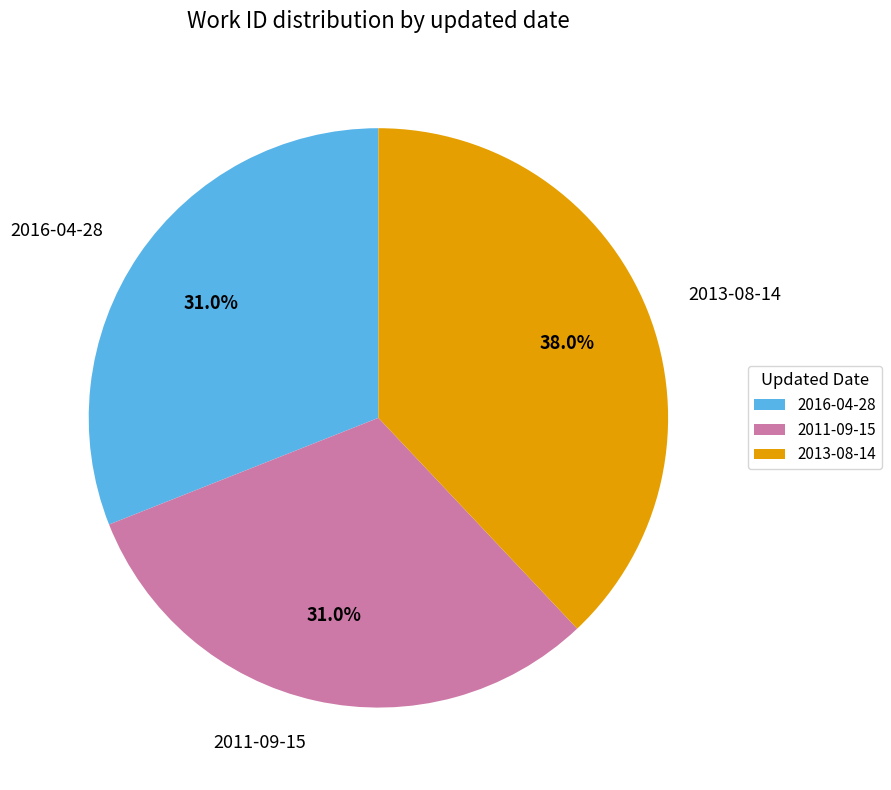

To the nearest percent, what is the difference between the largest and smallest slice percentages?

7%